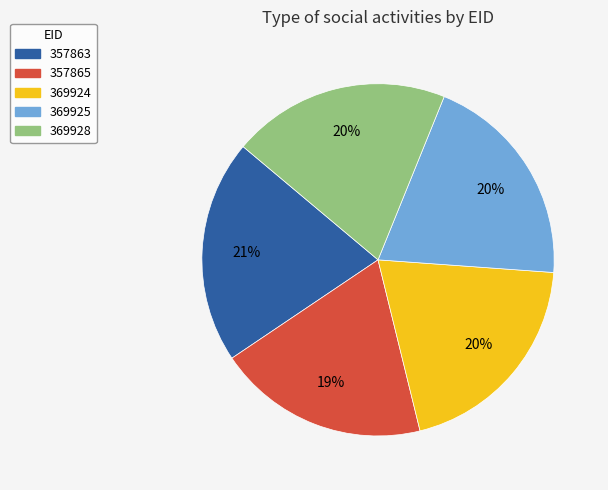

What is the ratio of the value at 369924 to the value at 369925?

1.0